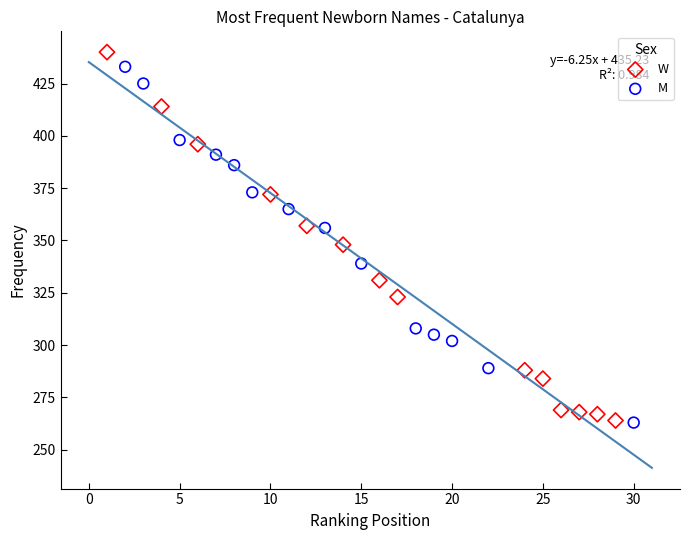

Which series has the widest spread of Y values?

W